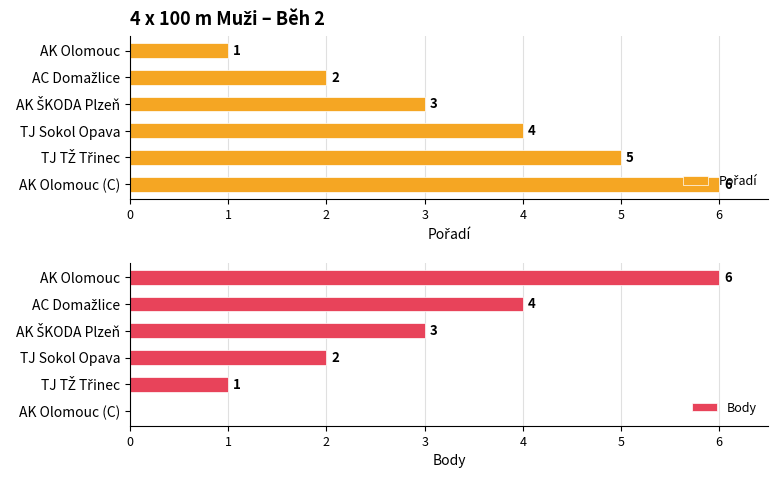

Read the Body value at AK Olomouc.

6